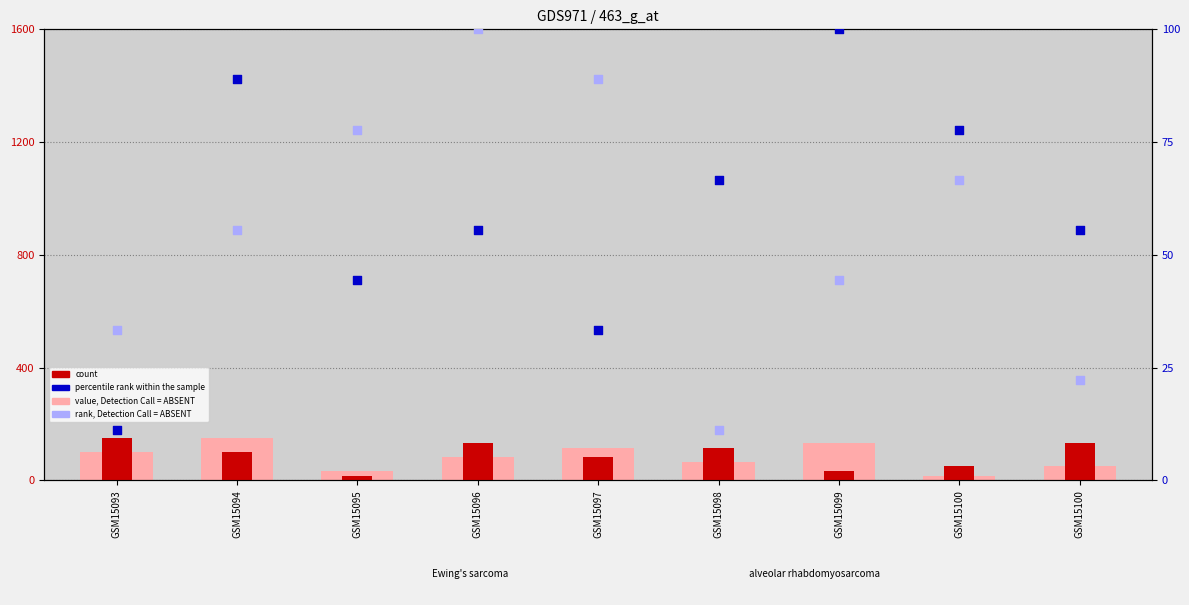

At how many categories does at least one series exceed 53?

9